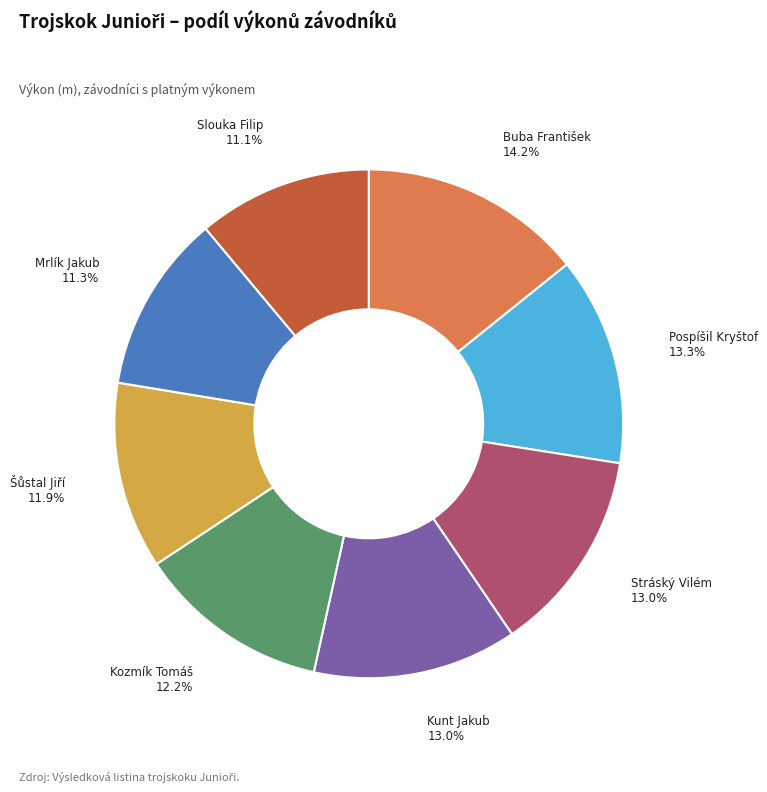

Count the number of slices in the pie.

8